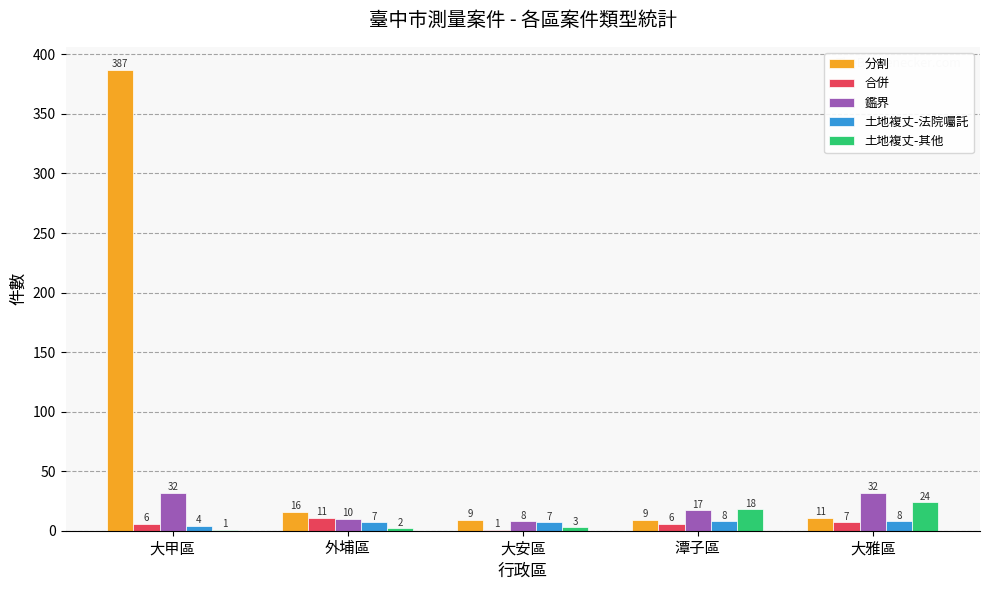

Which series has the widest spread of values?

分割